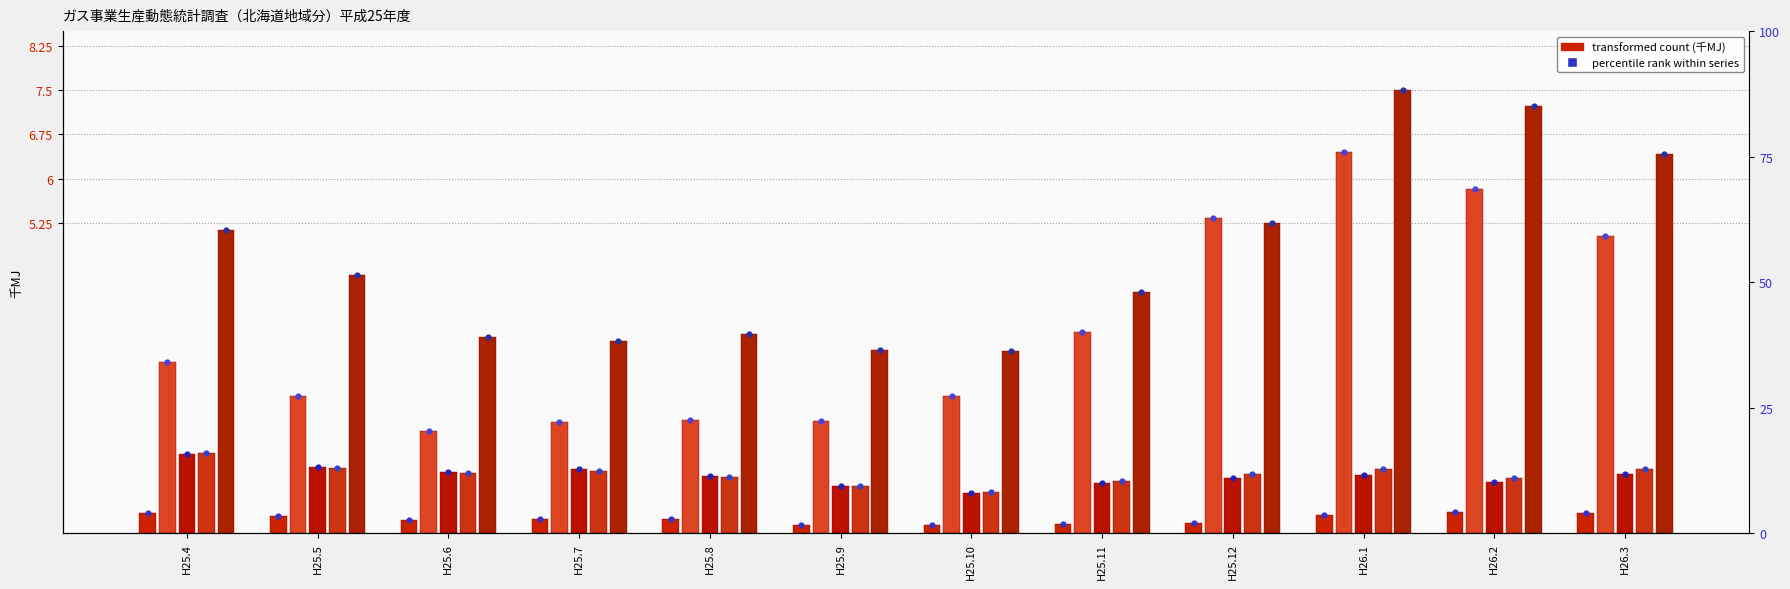

Which series reaches the maximum Y coordinate?

販売量計